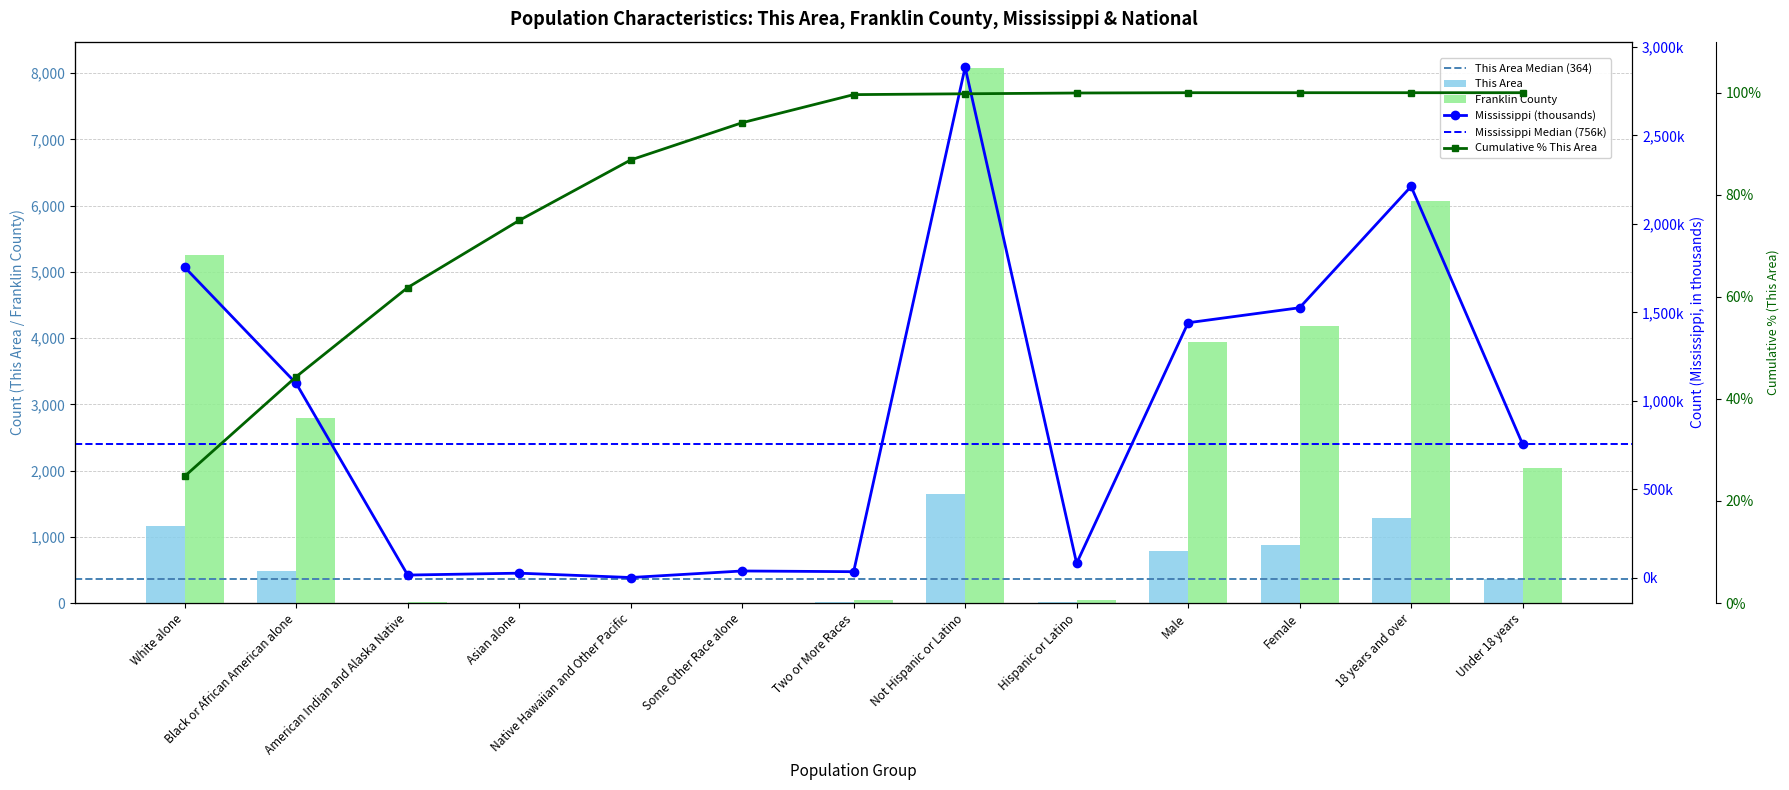

What is the maximum value shown in the chart?

8071.0